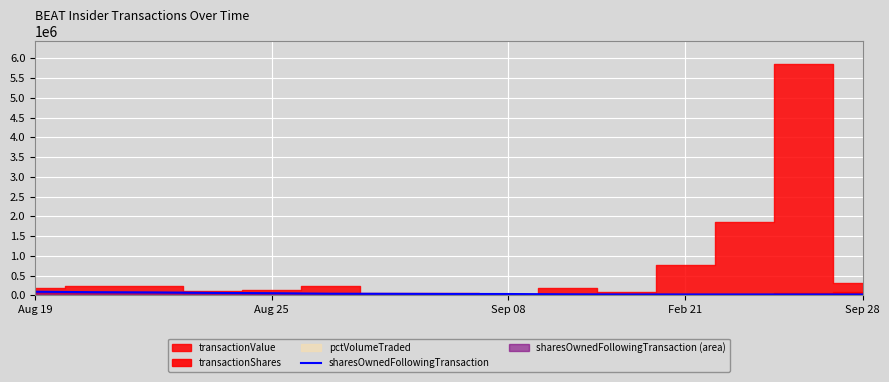

At which label does the data first exceed 37886?

Aug 19